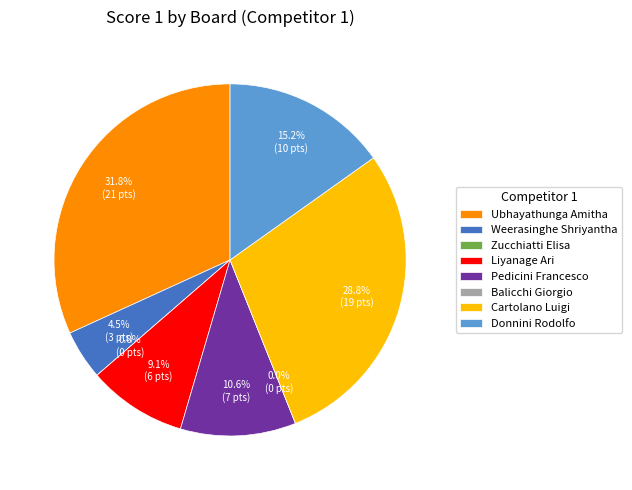

What percentage is the Board 7
Cartolano Luigi slice, to the nearest percent?

29%